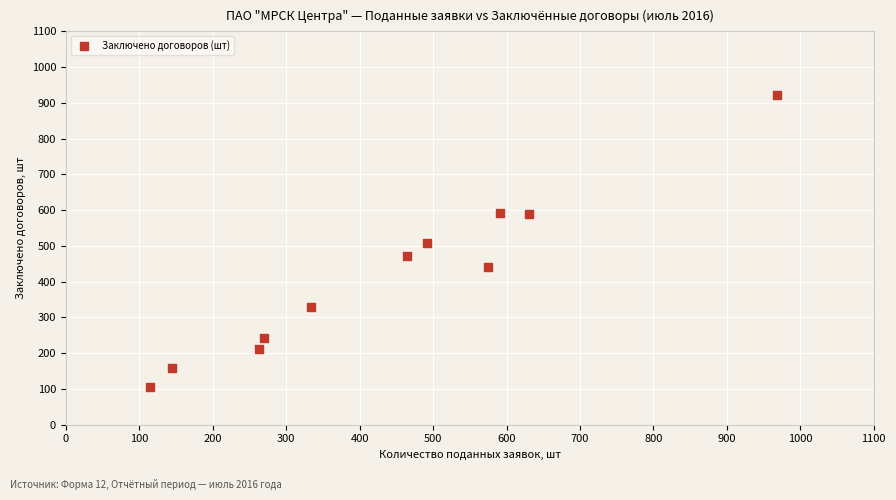

What is the range of X values (max minus min)?

854